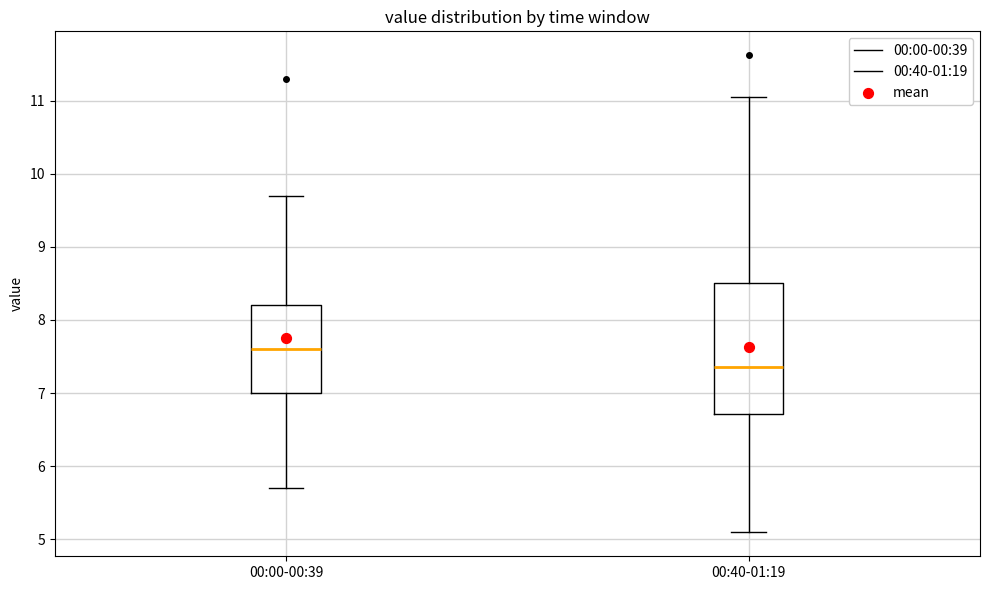

Which box is the tallest, from its lower edge to its upper edge?

00:40-01:19